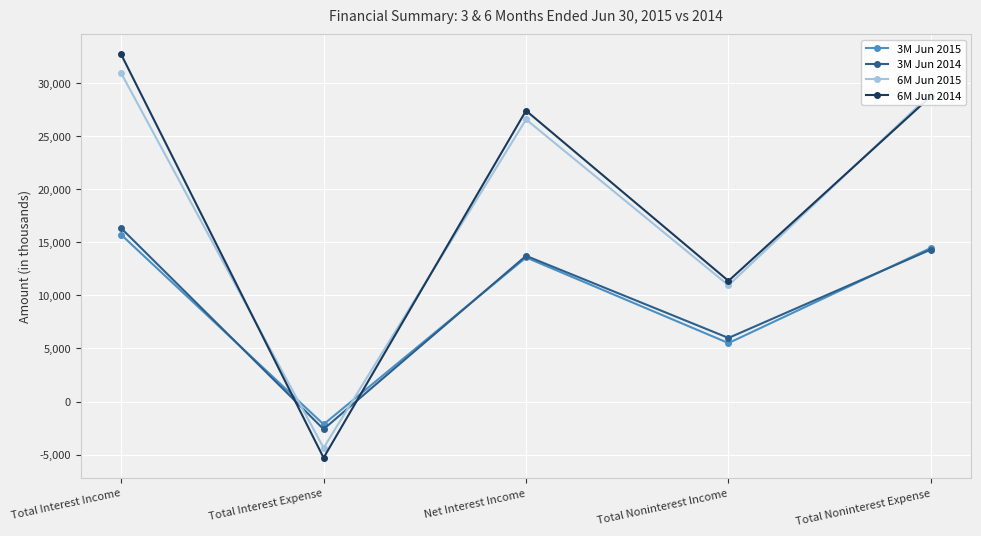

True or false: 3M Jun 2014 has a value of 21454 at Total Interest Income.

False